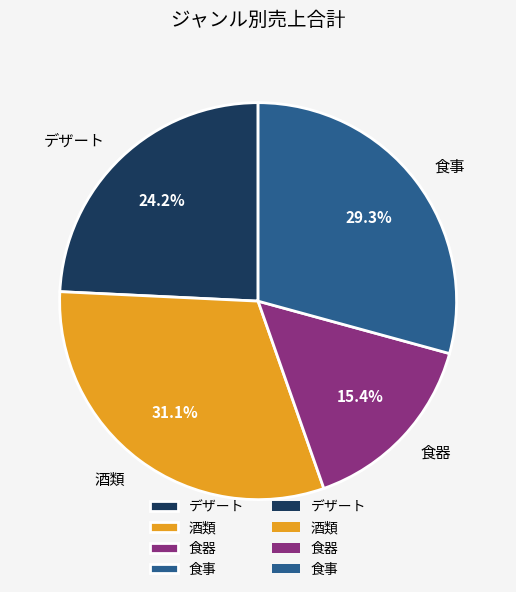

To the nearest percent, what is the average slice percentage?

25%